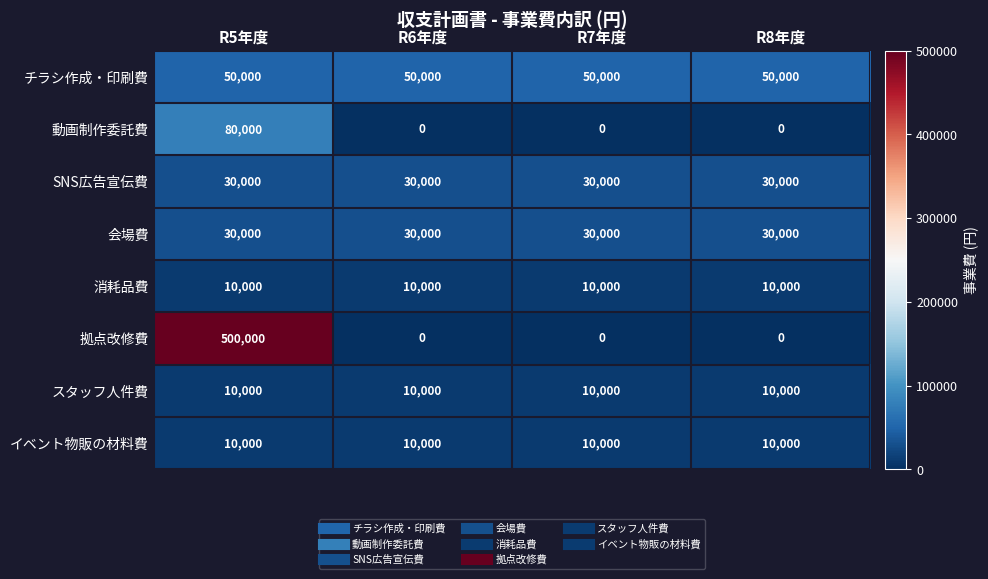

What is the difference between the highest and lowest values at R6年度?

50000